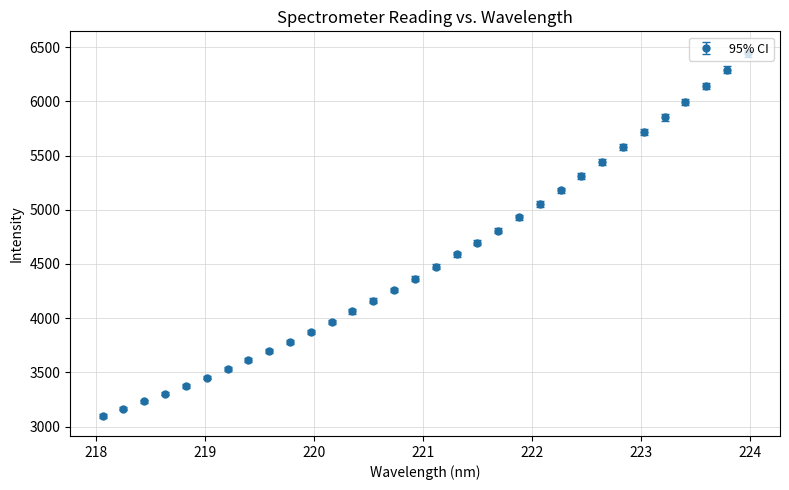

What is the sum of all values?

145442.0